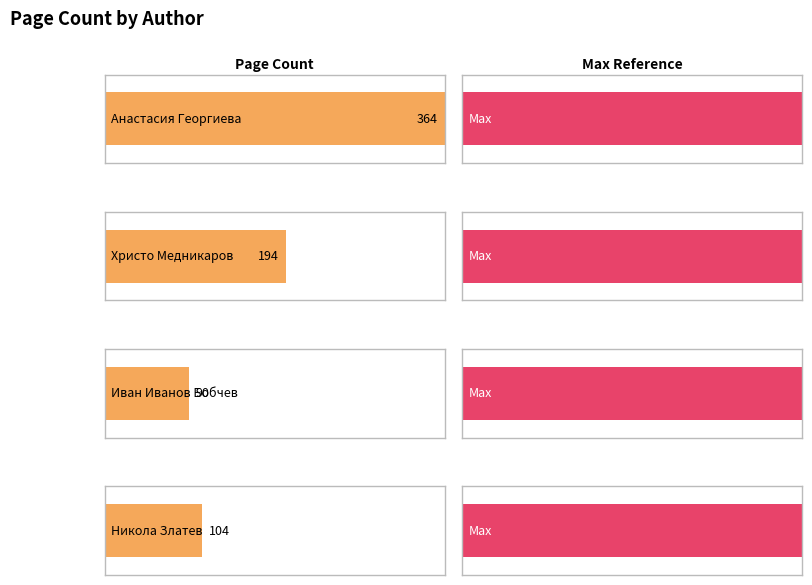

How many values are below 194?

2